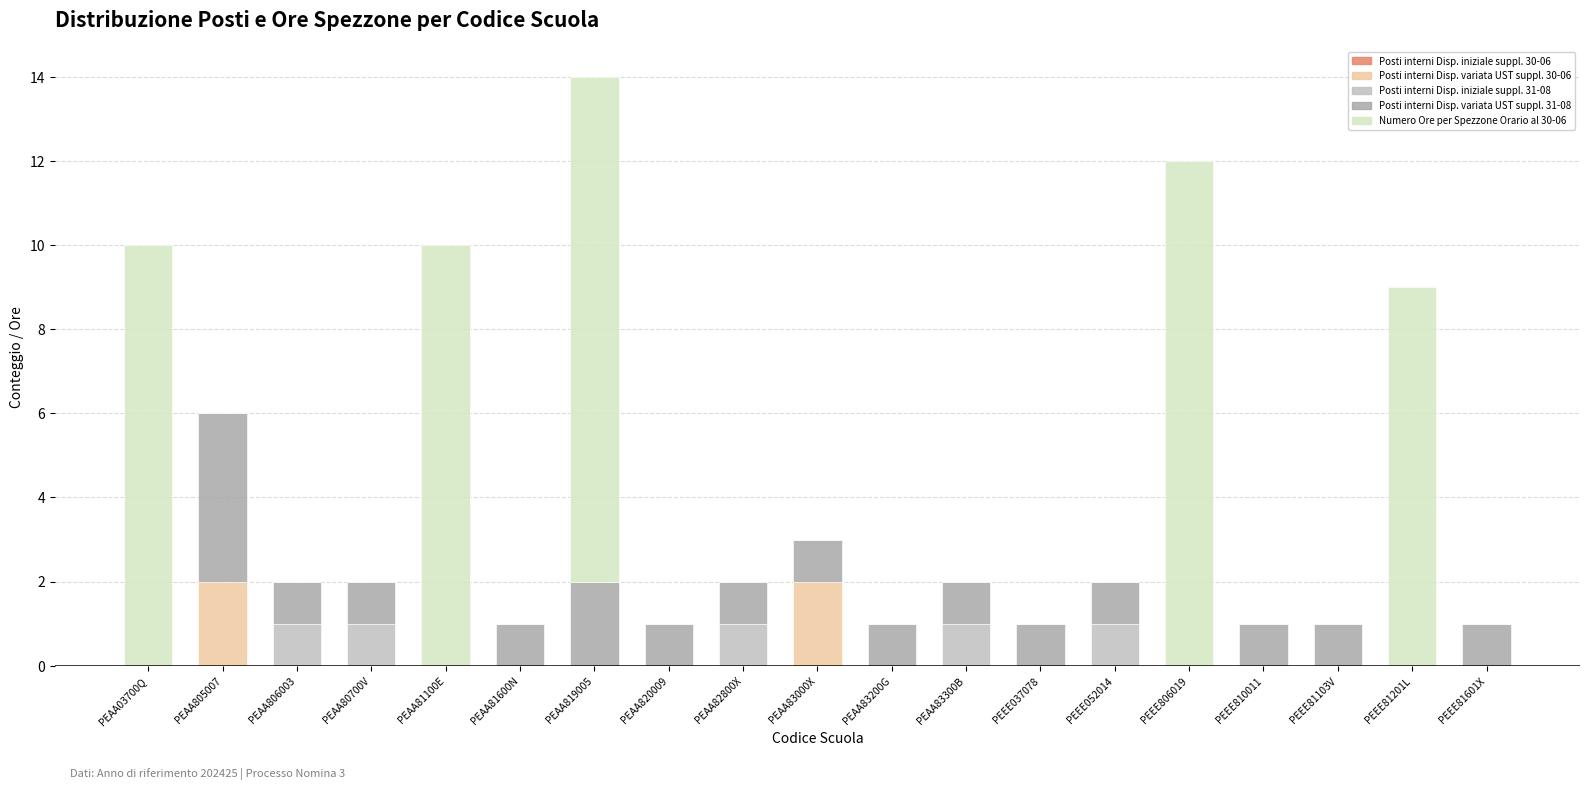

At which category is the sum across all series the highest?

PEAA819005